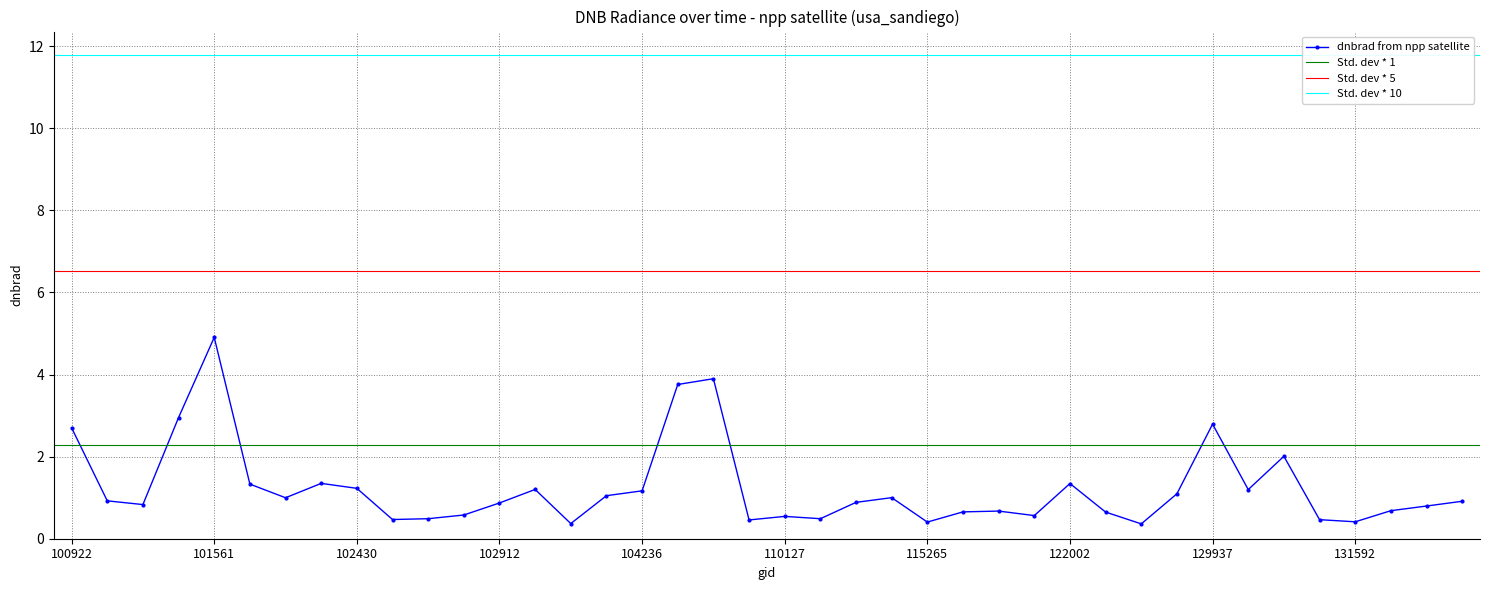

Rank the categories by value from lowest to highest.

122346, 104112, 115265, 131592, 108015, 131414, 102551, 110299, 102671, 110127, 121308, 102792, 122178, 115378, 115500, 131768, 131778, 101181, 102912, 113013, 131947, 100930, 102056, 113184, 104229, 124322, 104236, 130885, 103032, 102430, 101805, 122002, 102300, 131048, 100922, 129937, 101552, 106021, 106569, 101561